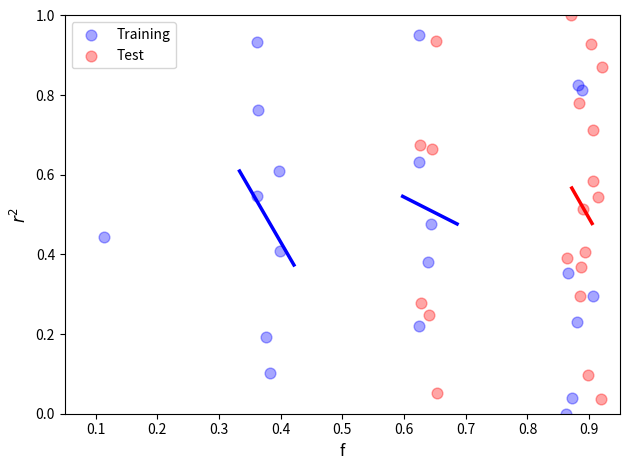

What are all the series names shown in the legend?

Training, Test